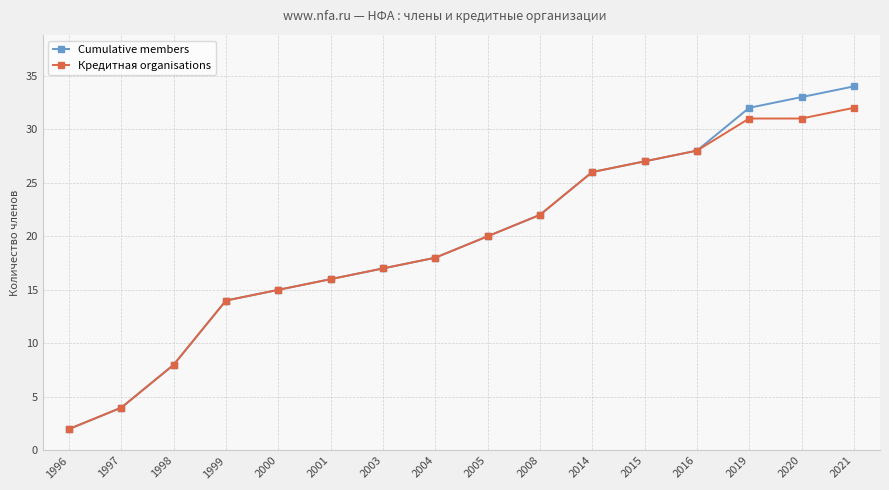

At which label is Кредитная organisations closest to 17?

2003